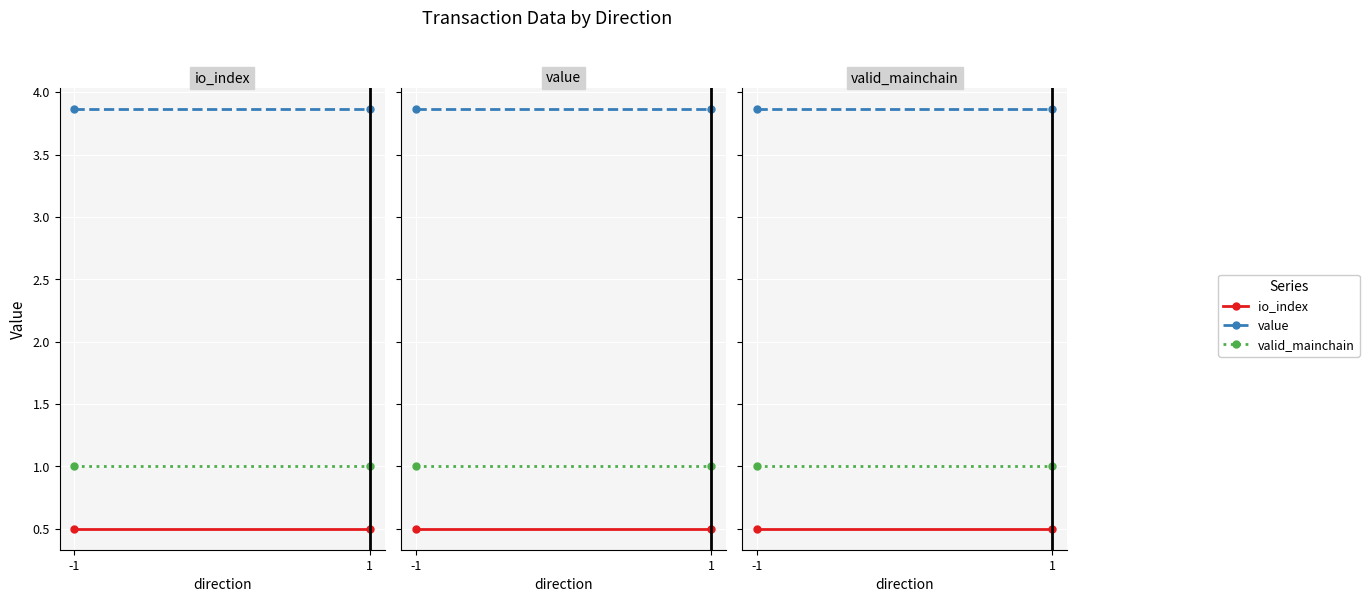

What is the maximum value for valid_mainchain?

1.0